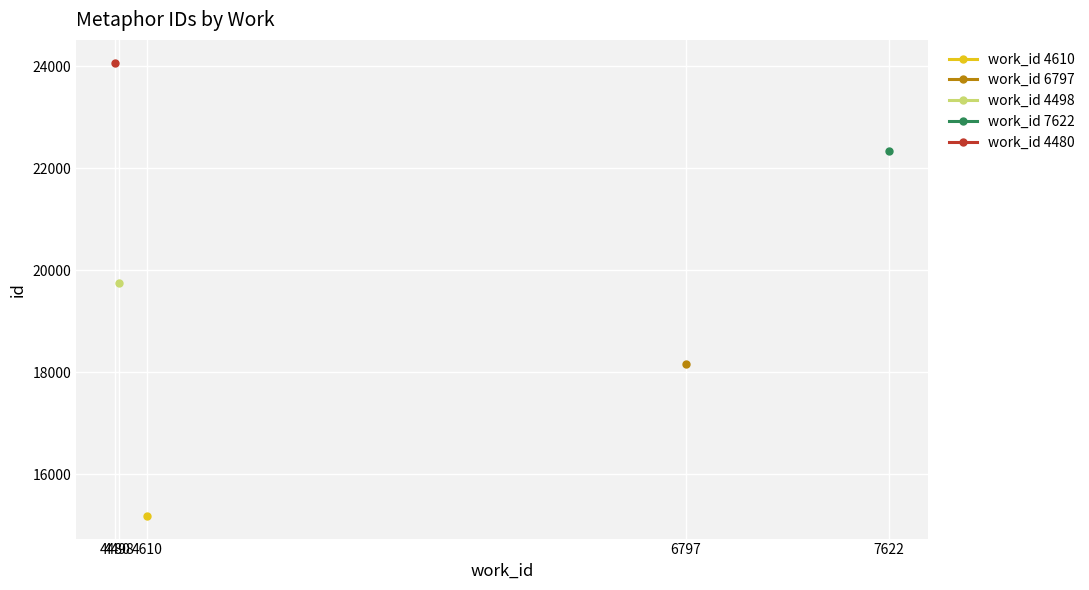

Rank the series at 4498 from lowest to highest value.

work_id 4610, work_id 6797, work_id 4498, work_id 7622, work_id 4480